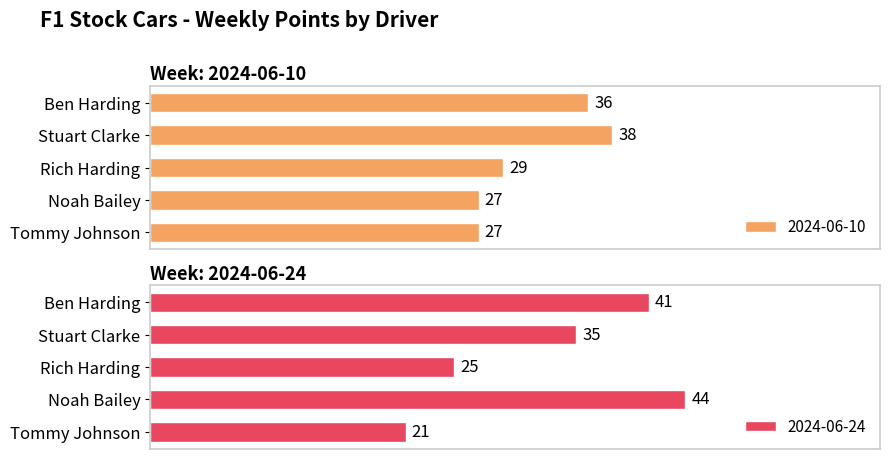

At which label is 2024-06-10 closest to 32?

Rich Harding